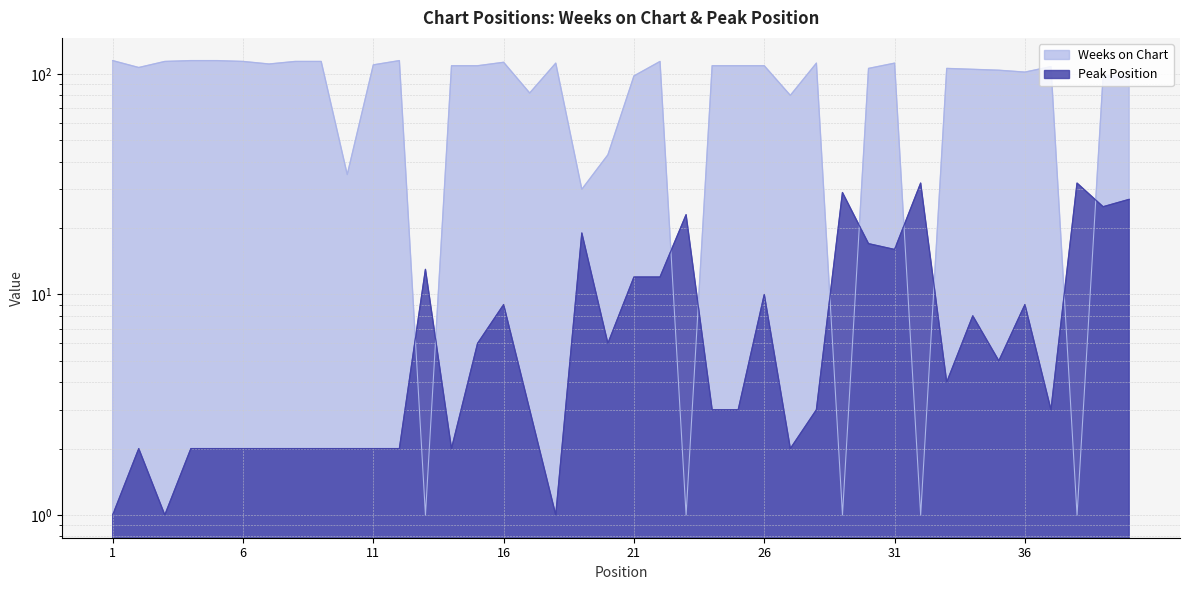

What is the smallest value displayed?

1